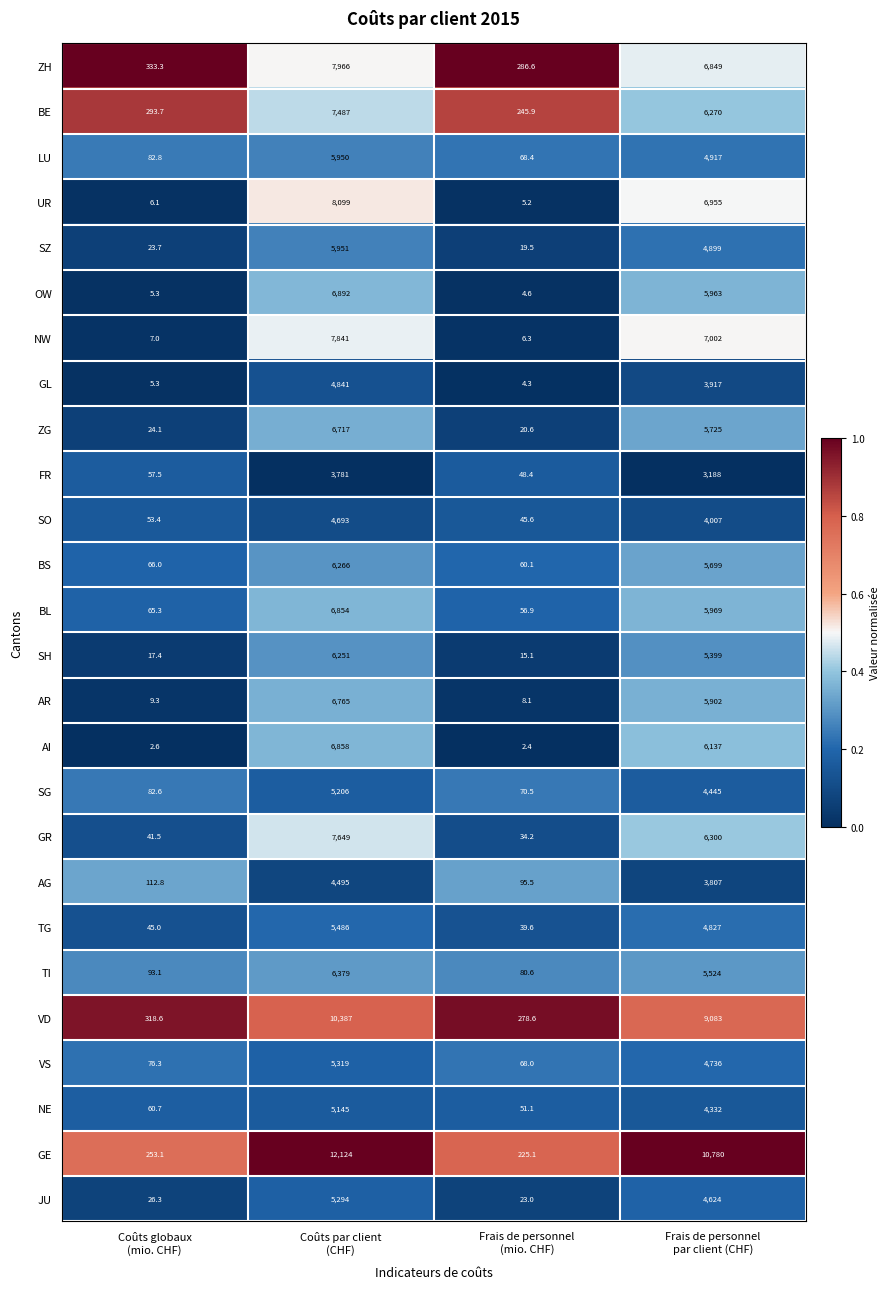

What is the difference between the maximum and second lowest values in the AR series?

6755.7